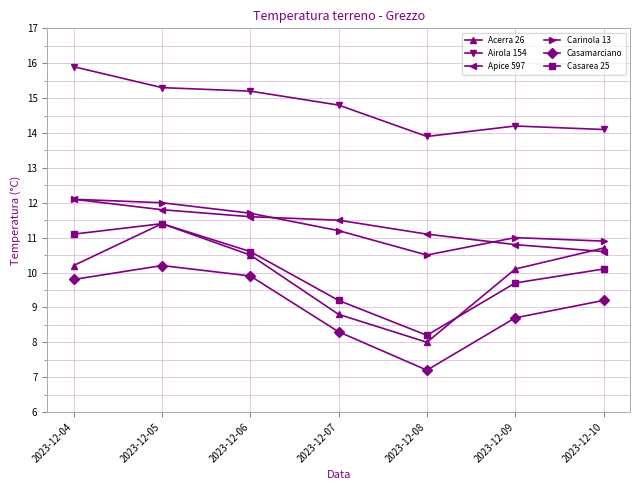

How many lines are shown in the chart?

6